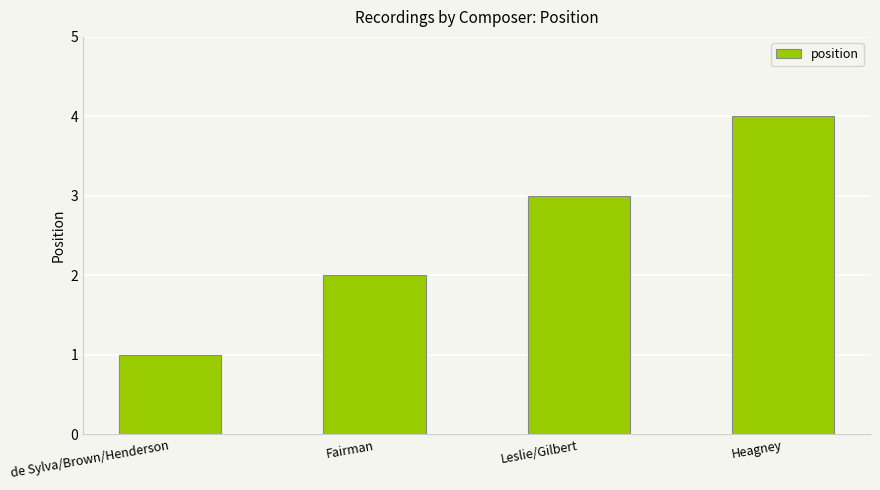

Rank the categories by value from highest to lowest.

Heagney, Leslie/Gilbert, Fairman, de Sylva/Brown/Henderson